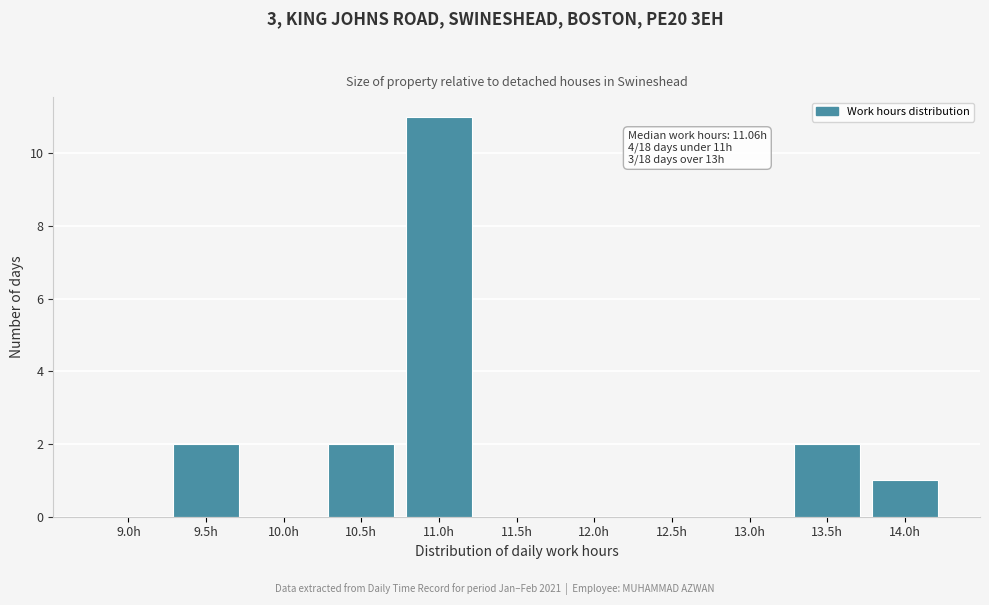

Reading left to right, transcribe all the data shown in this chart.

9.0h=0	9.5h=2	10.0h=0	10.5h=2	11.0h=11	11.5h=0	12.0h=0	12.5h=0	13.0h=0	13.5h=2	14.0h=1